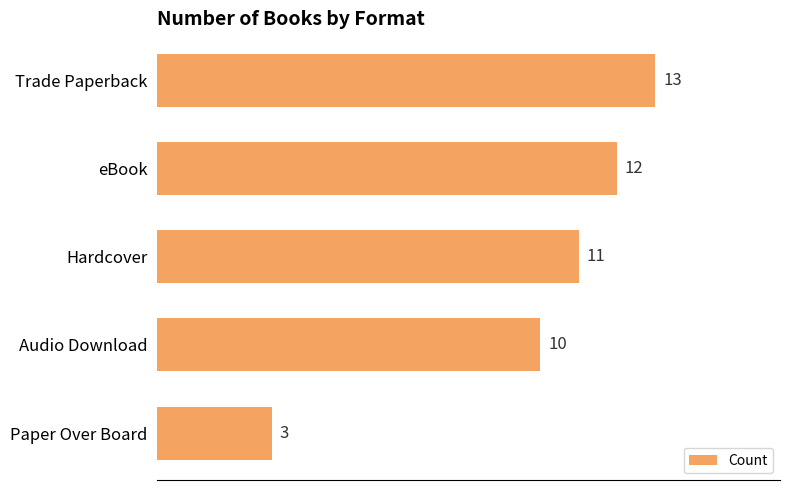

Count the number of categories in the chart.

5